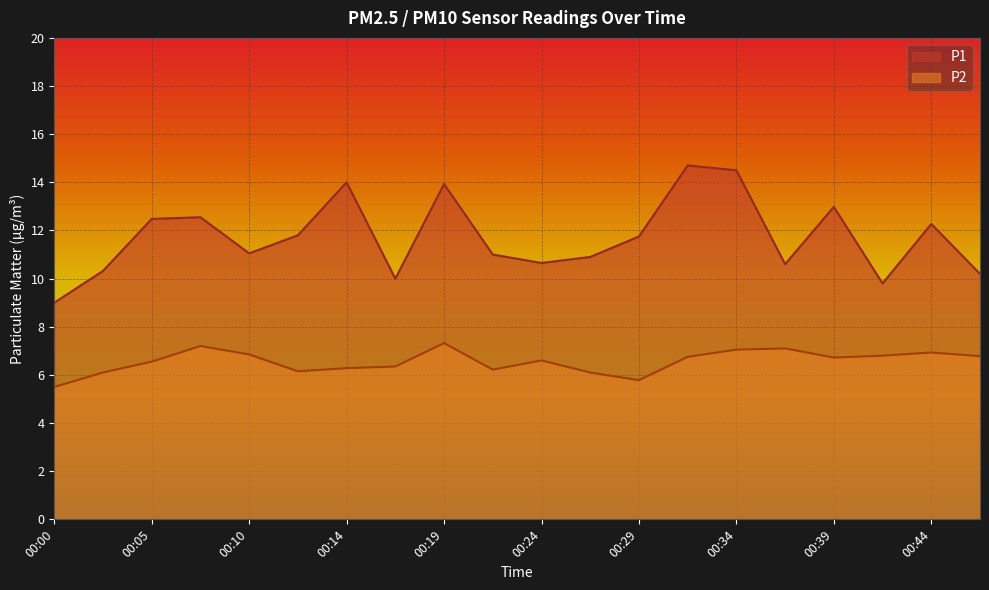

Which label corresponds to the largest value in the chart?

00:32